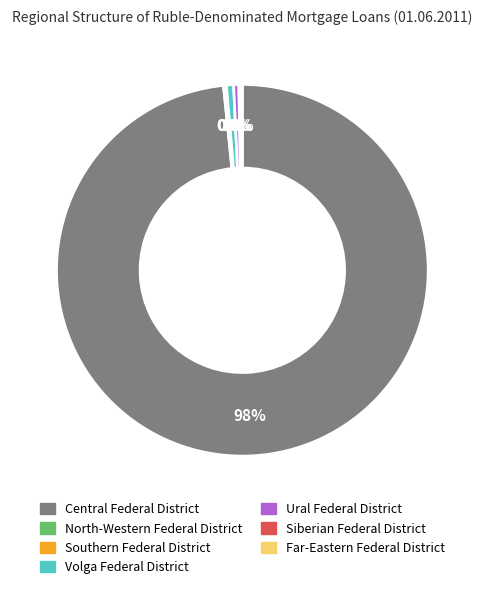

Does any single category account for the majority?

Yes